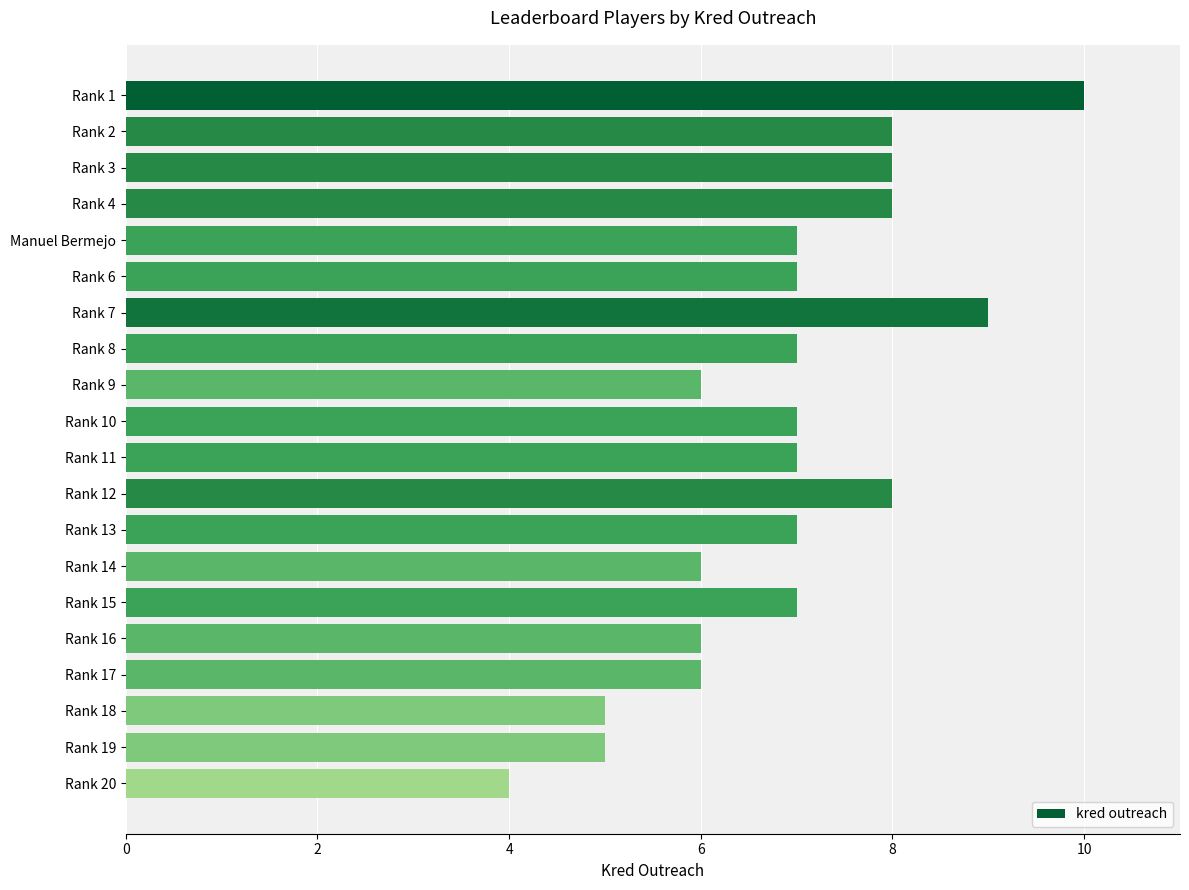

Are the bars horizontal?

Yes